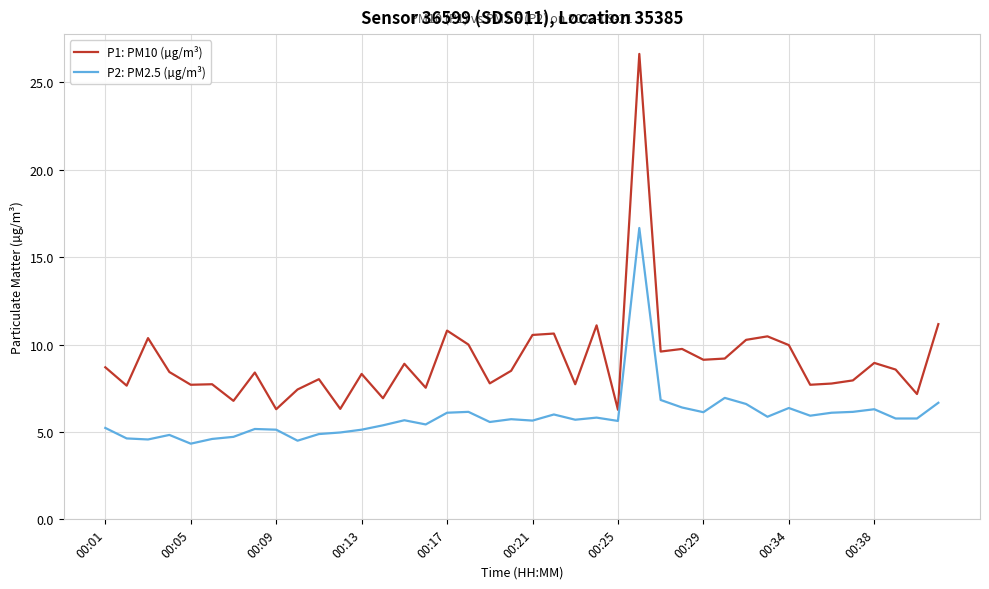

How many lines are shown in the chart?

2